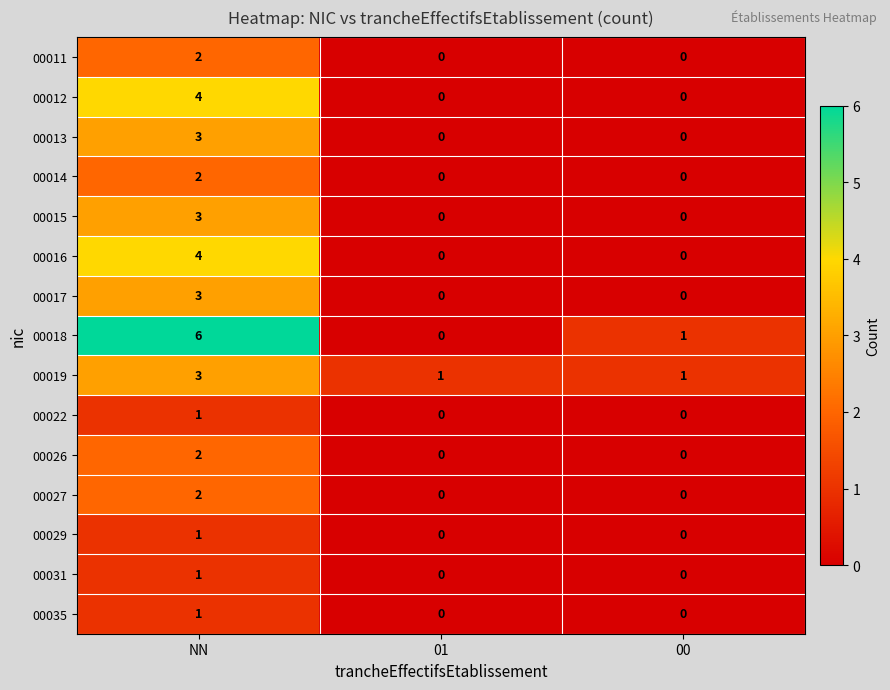

What is the spread (max minus min) of values at 00?

1